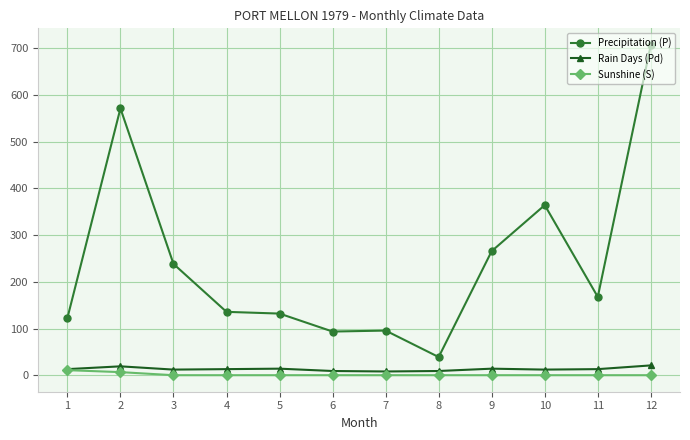

True or false: Precipitation (P) and Rain Days (Pd) intersect in this chart.

False